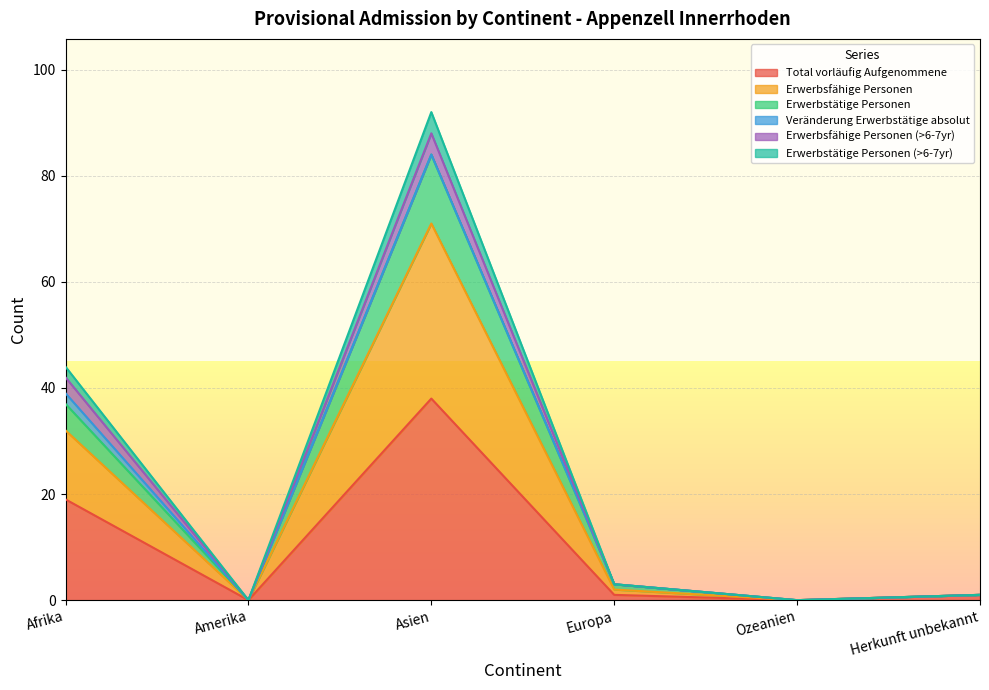

True or false: Erwerbstätige Personen and Erwerbstätige Personen (>6-7yr) cross at least once.

False